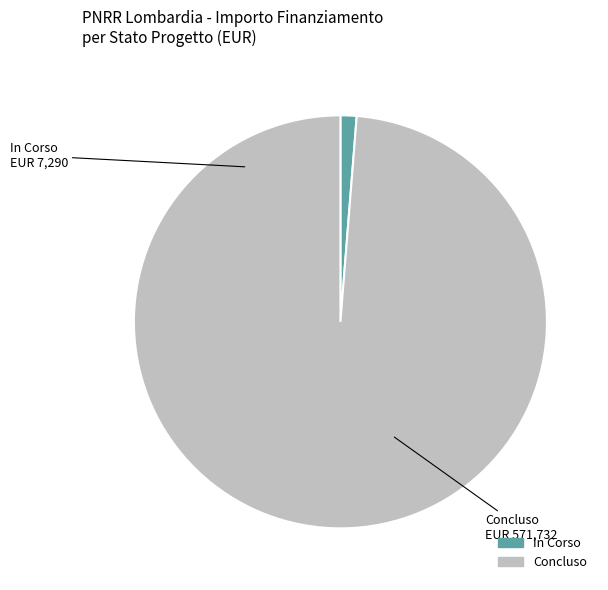

Which category has the biggest portion of the pie?

Concluso